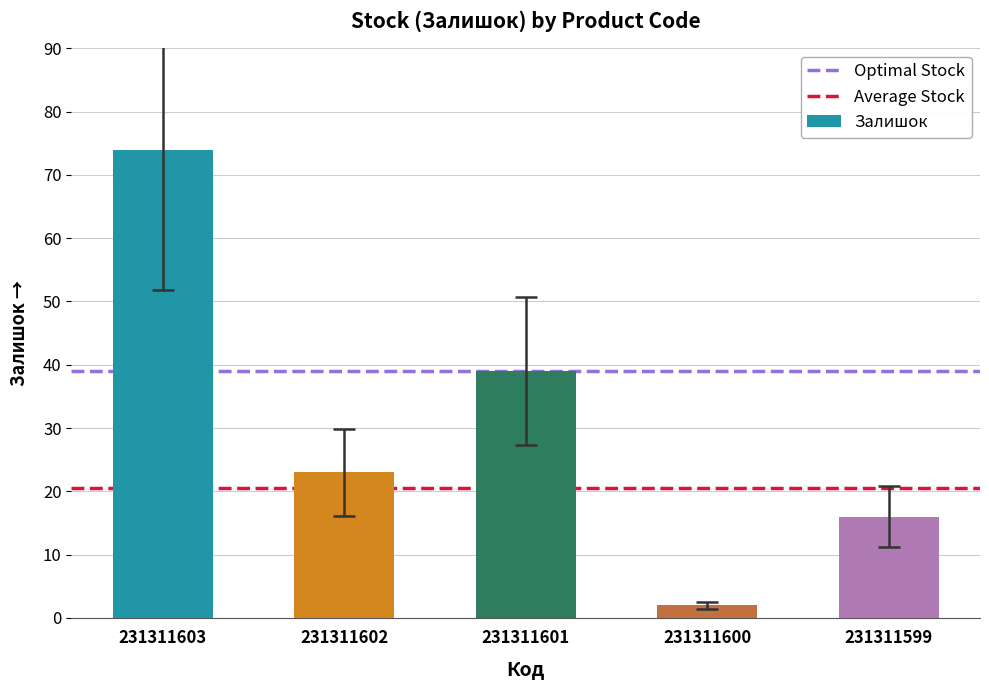

How many categories are shown in the chart?

5